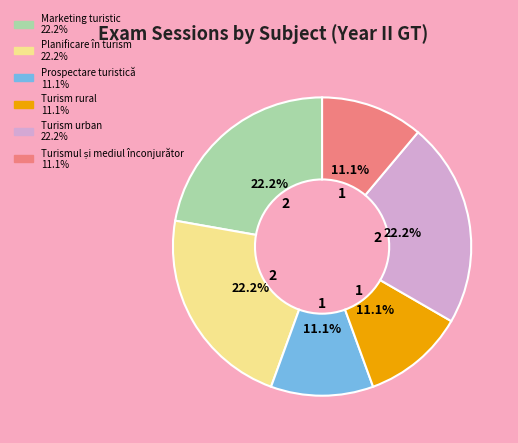

Count the number of slices in the pie.

6